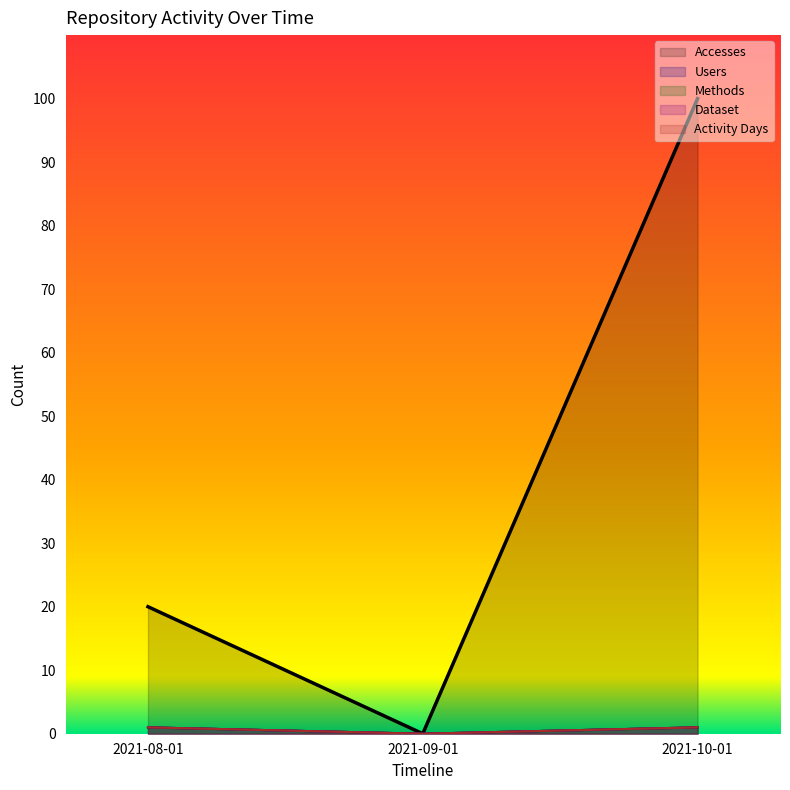

At 2021-08-01, list the series in order from largest to smallest.

Accesses, Users, Methods, Dataset, Activity Days